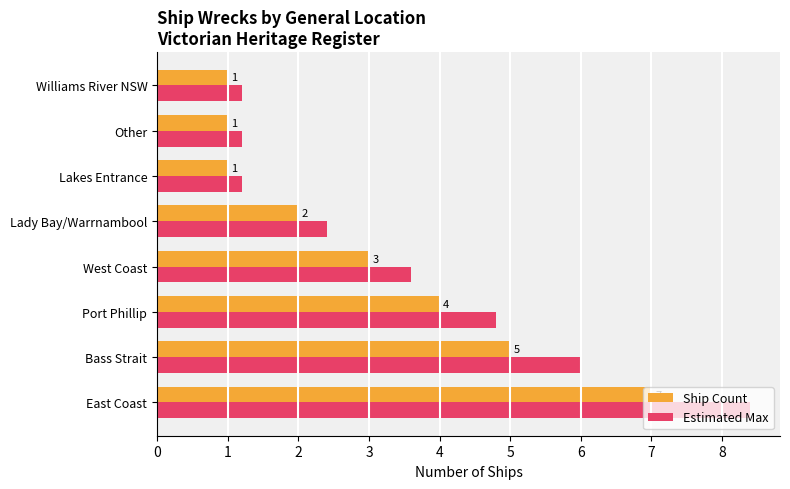

How many series are shown in this chart?

2